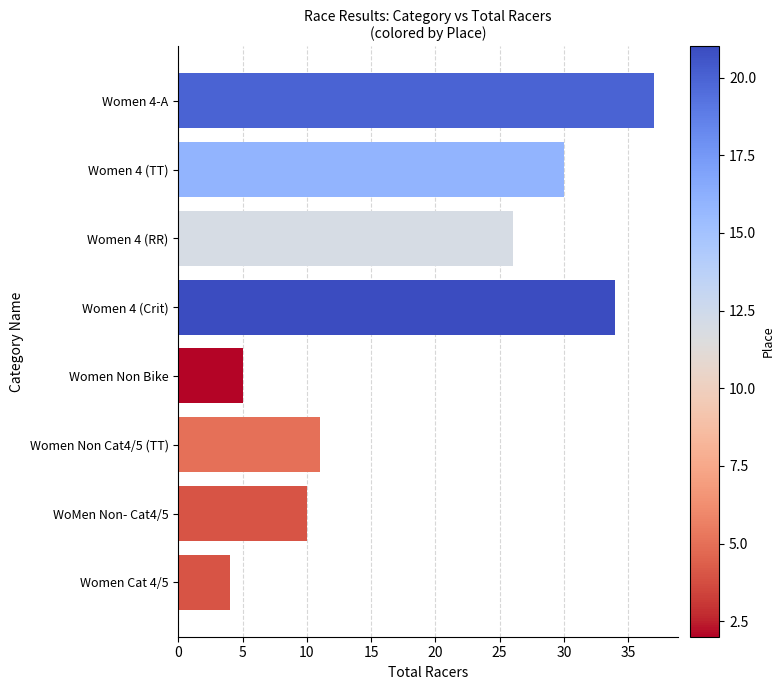

Approximately how many times larger is the value at Women Non Cat4/5 (TT) compared to Women 4 (Crit)?

0.3